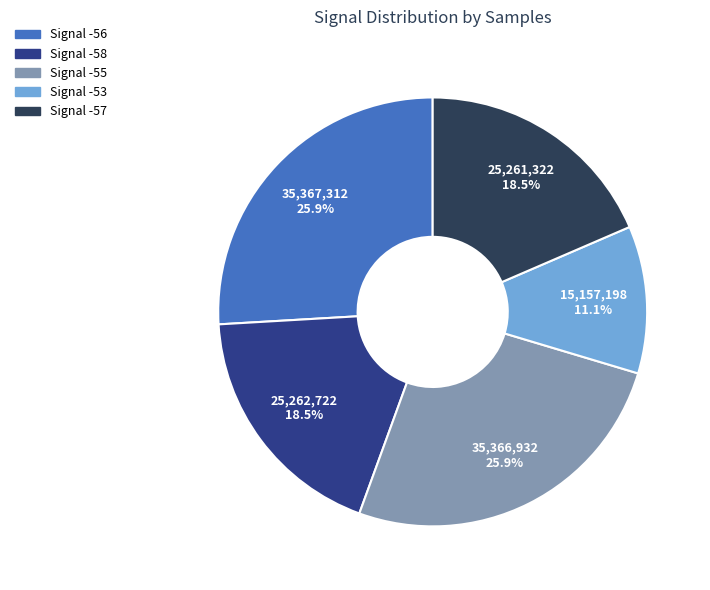

Is there a majority slice in this chart?

No